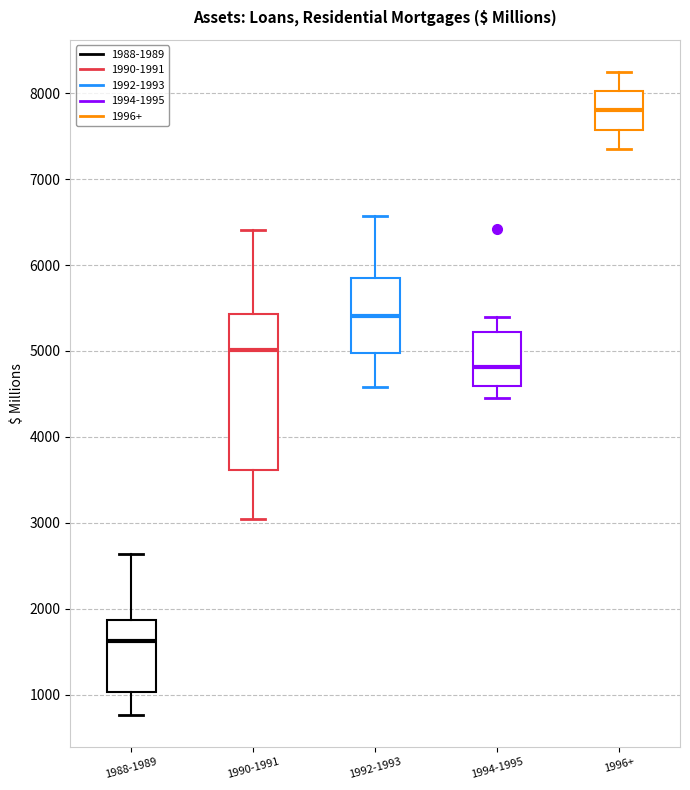

Reading left to right, read every box against the y-axis: the position of its median line, the range the box covers, and the ends of its whiskers. The values are not printed on the chart, so give them approximately, as read against the axis.

1988-1989: median 1600, box 1000 to 1900, whiskers 800 to 2600
1990-1991: median 5000, box 3600 to 5400, whiskers 3000 to 6400
1992-1993: median 5400, box 5000 to 5800, whiskers 4600 to 6600
1994-1995: median 4800, box 4600 to 5200, whiskers 4500 to 5400
1996+: median 7800, box 7600 to 8000, whiskers 7300 to 8200